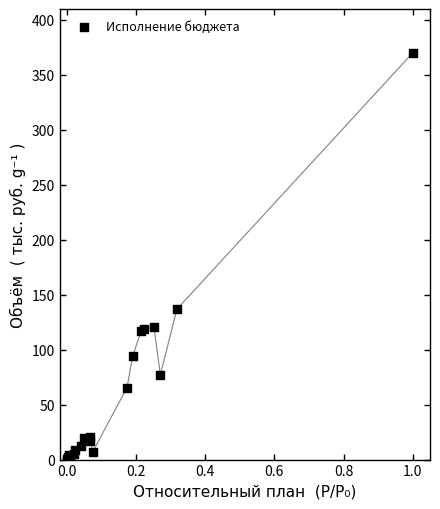

What Y value in the scatter plot is closest to 185?

136.8